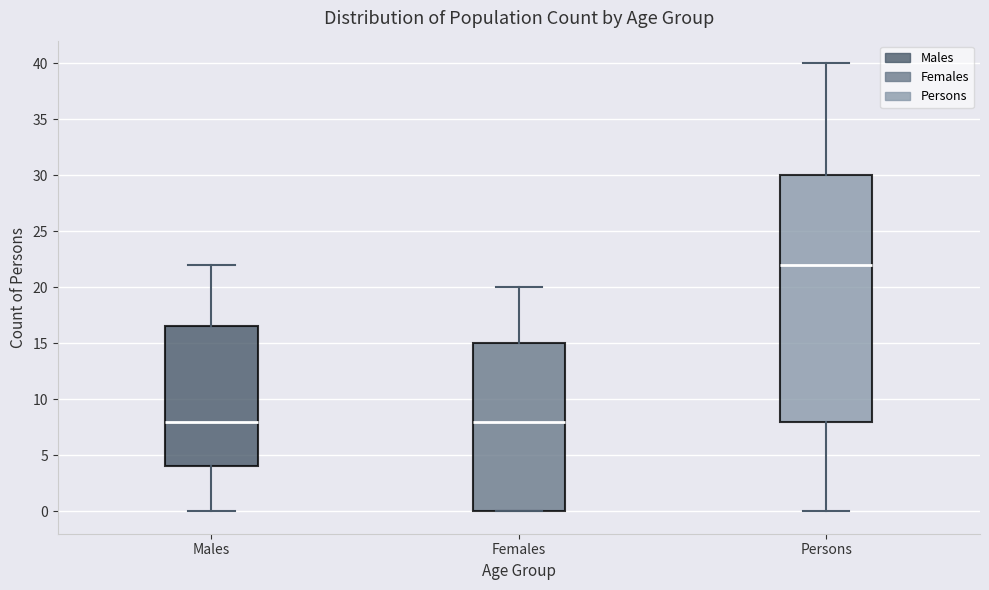

Which box has the highest median line?

Persons